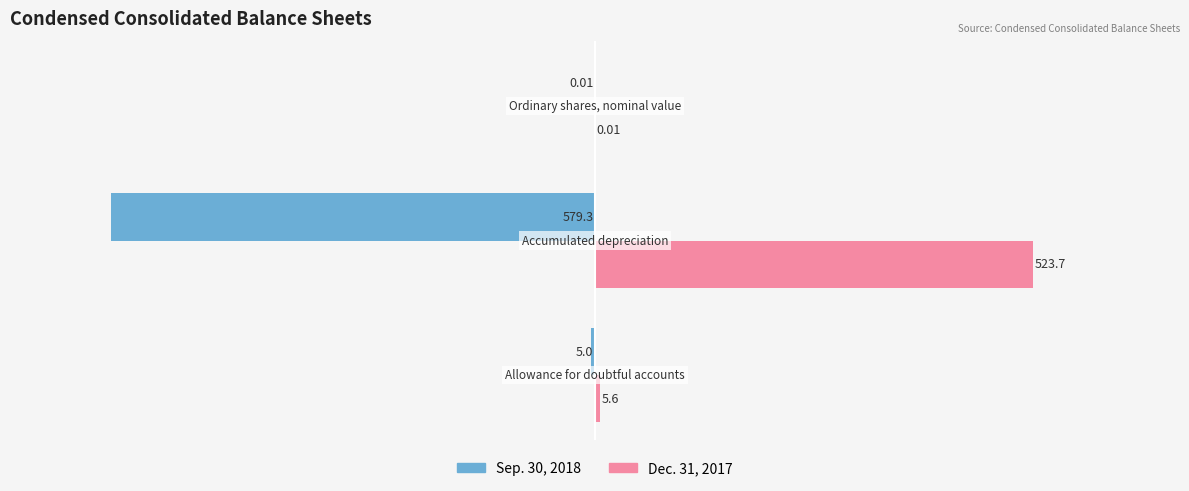

What is the sum of all Sep. 30, 2018 values?

-584.3